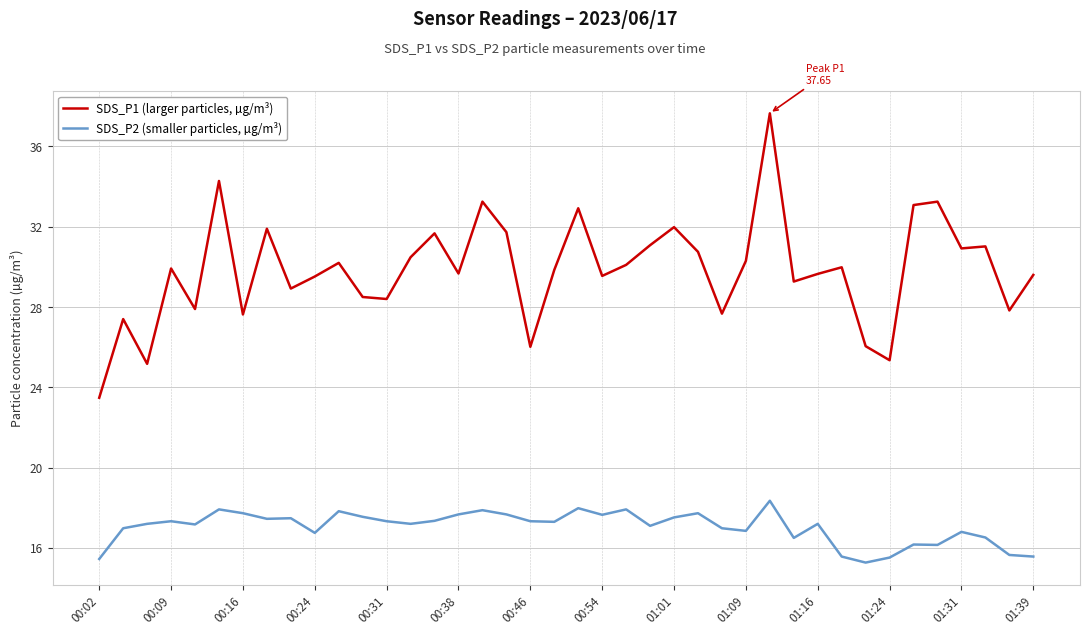

Which series has the widest spread of values?

SDS_P1 (larger particles, µg/m³)